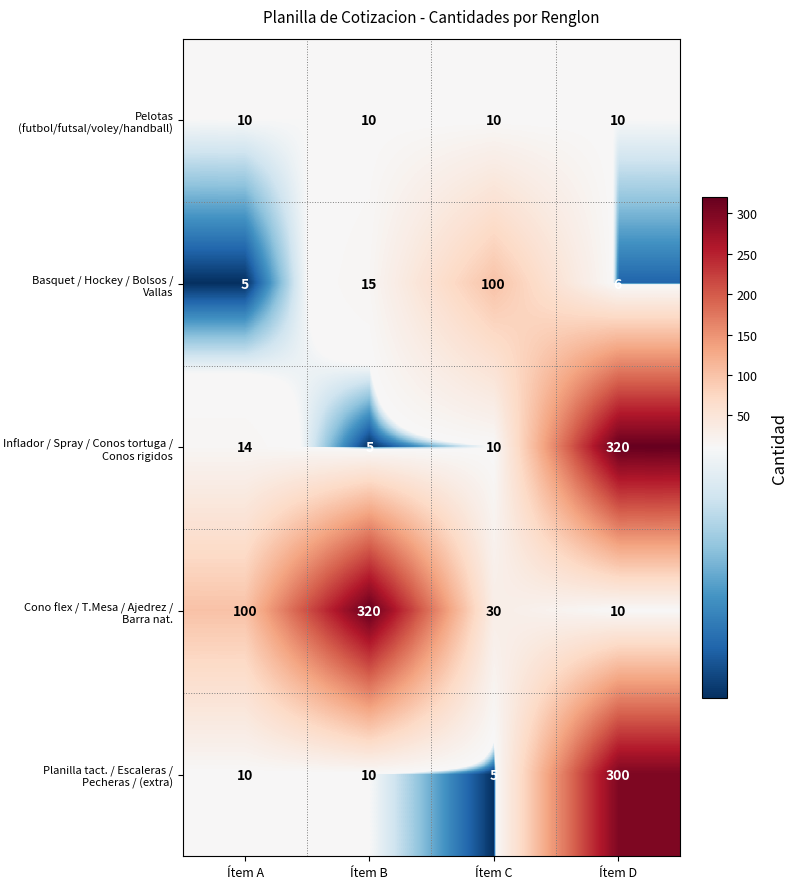

What is the sum of all Inflador / Spray / Conos tortuga / Conos rigidos values?

349